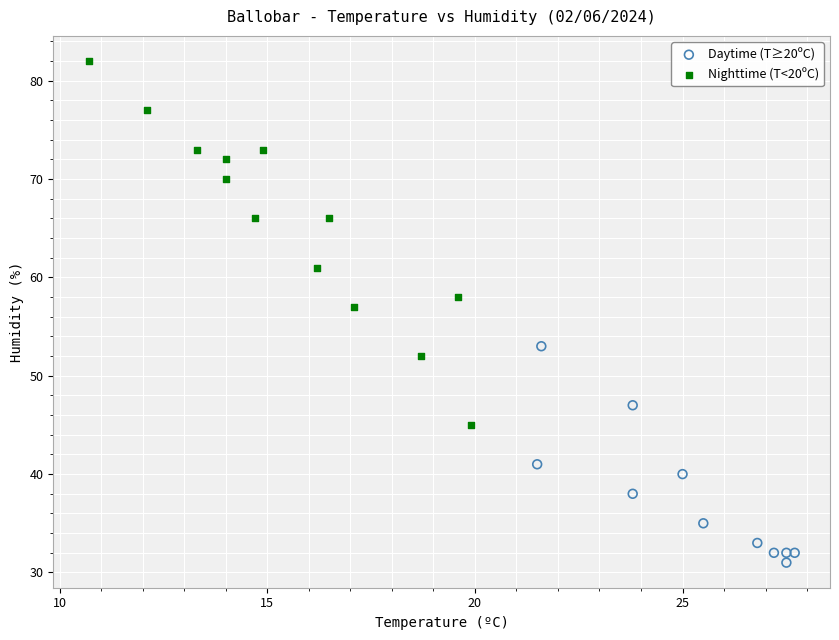

Which series contains the highest Y value?

Nighttime (T<20ºC)